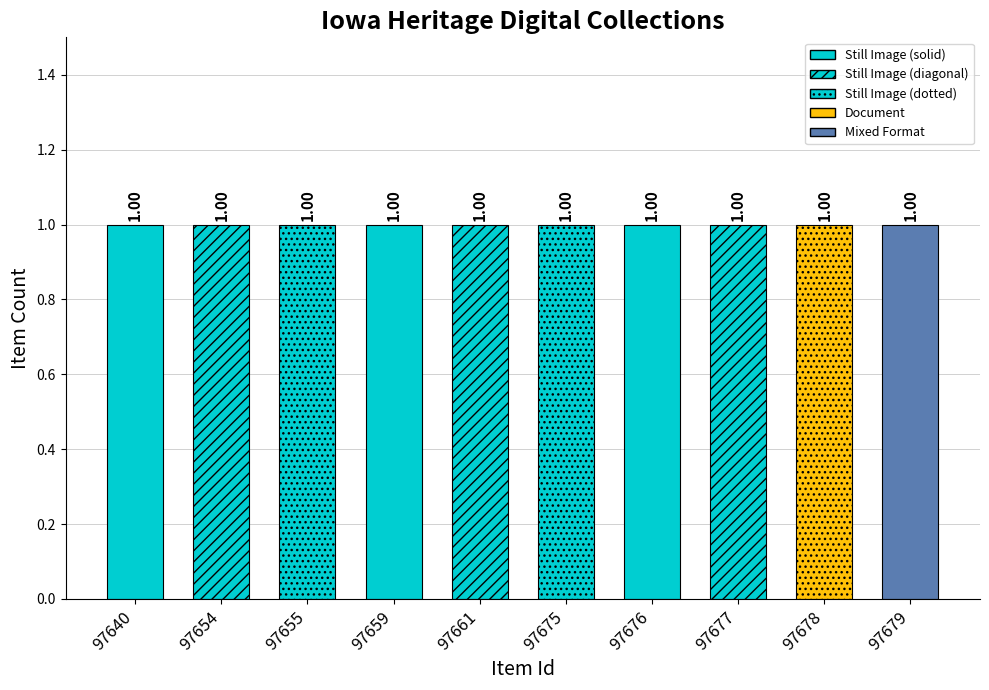

How many data points does each series have?

10